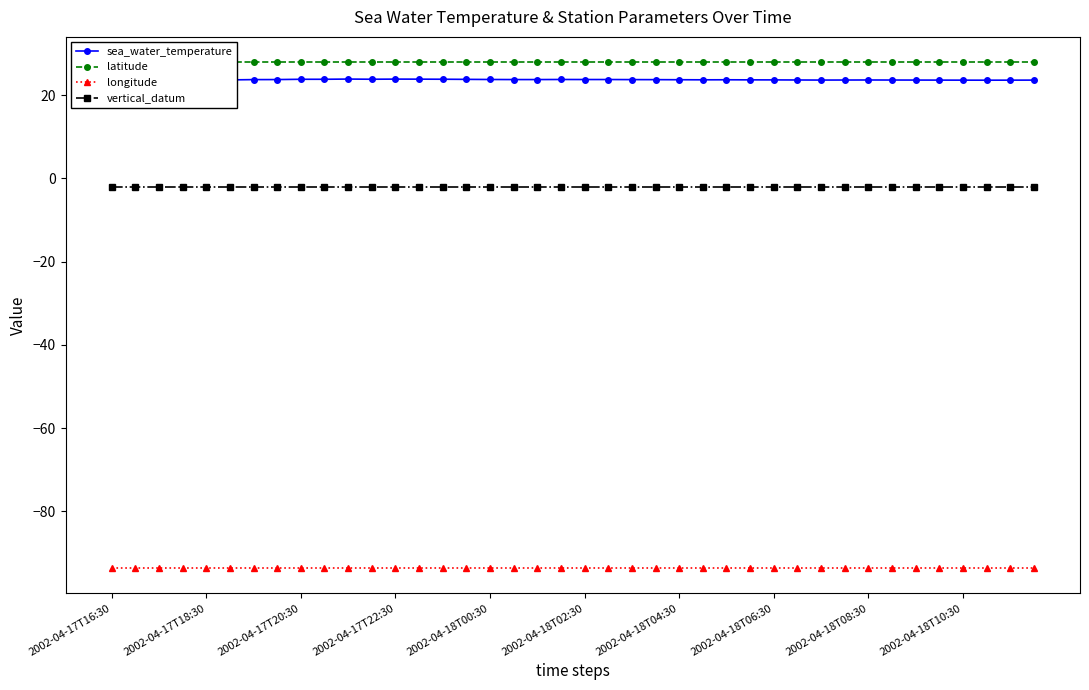

True or false: longitude and latitude cross at least once.

False